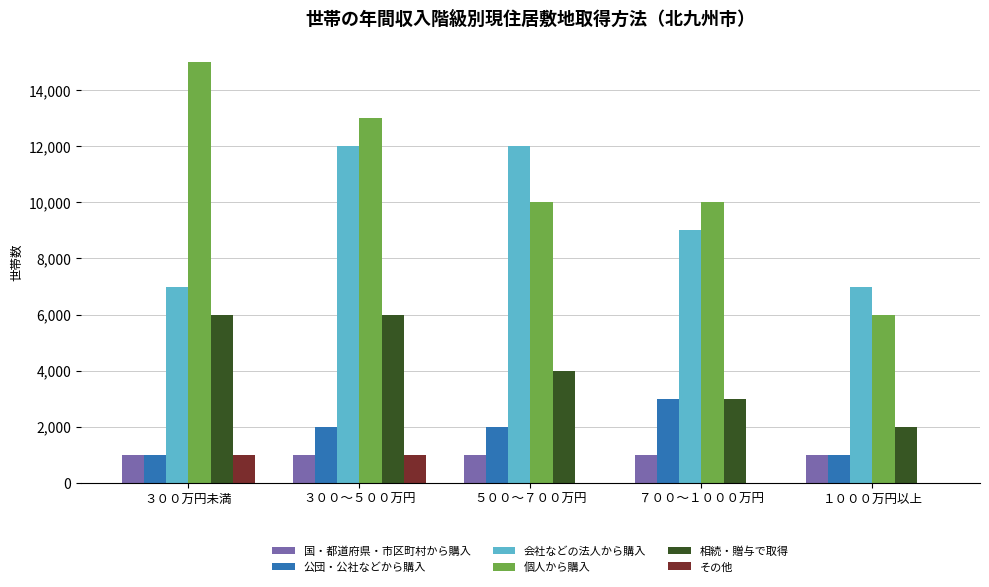

How many 会社などの法人から購入 values are between 7000 and 12000?

5